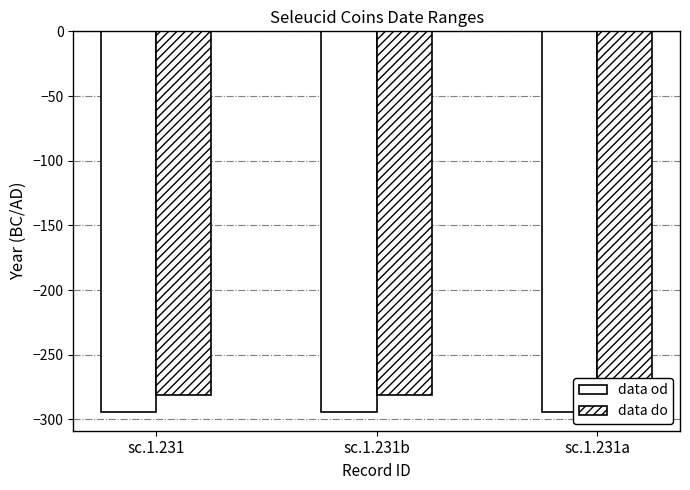

True or false: data do has a value of -281 at sc.1.231a.

True